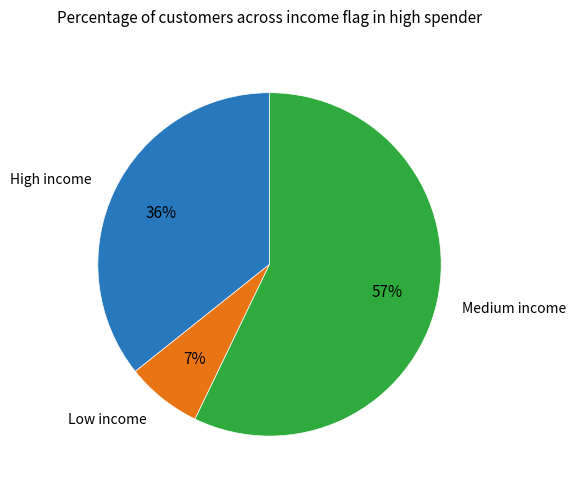

How many slices are in this pie chart?

3